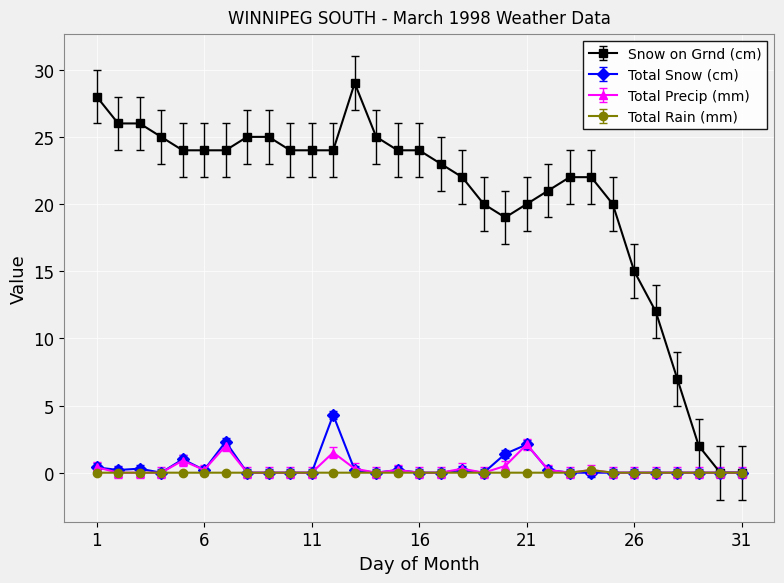

Rank the series by their maximum value, from highest to lowest.

Snow on Grnd (cm), Total Snow (cm), Total Precip (mm), Total Rain (mm)